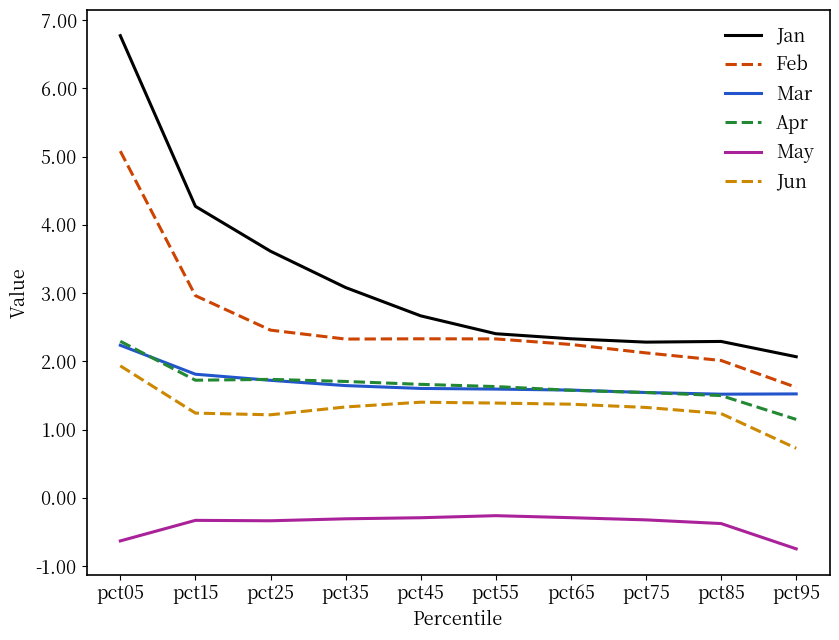

Which series has the largest range (max minus min)?

Jan